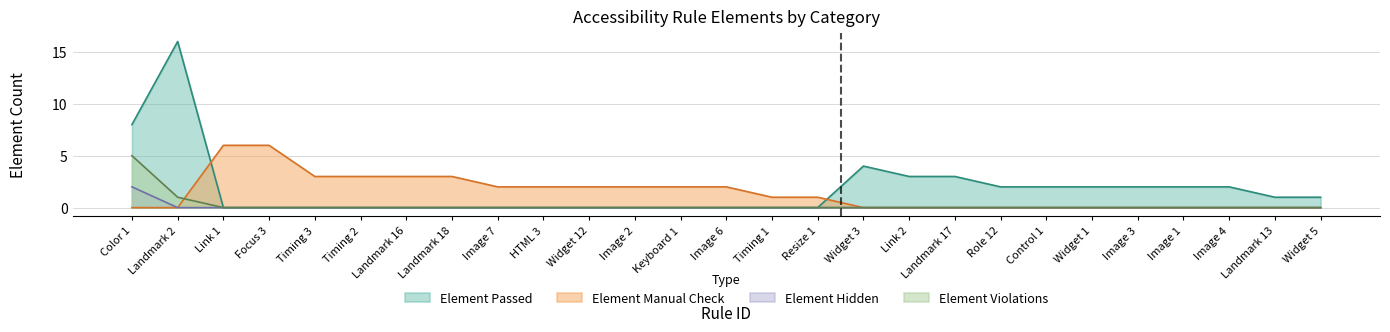

Reading left to right, transcribe all the data shown in this chart.

Element Passed: Color 1=8	Landmark 2=16	Link 1=0	Focus 3=0	Timing 3=0	Timing 2=0	Landmark 16=0	Landmark 18=0	Image 7=0	HTML 3=0	Widget 12=0	Image 2=0	Keyboard 1=0	Image 6=0	Timing 1=0	Resize 1=0	Widget 3=4	Link 2=3	Landmark 17=3	Role 12=2	Control 1=2	Widget 1=2	Image 3=2	Image 1=2	Image 4=2	Landmark 13=1	Widget 5=1
Element Manual Check: Color 1=0	Landmark 2=0	Link 1=6	Focus 3=6	Timing 3=3	Timing 2=3	Landmark 16=3	Landmark 18=3	Image 7=2	HTML 3=2	Widget 12=2	Image 2=2	Keyboard 1=2	Image 6=2	Timing 1=1	Resize 1=1	Widget 3=0	Link 2=0	Landmark 17=0	Role 12=0	Control 1=0	Widget 1=0	Image 3=0	Image 1=0	Image 4=0	Landmark 13=0	Widget 5=0
Element Hidden: Color 1=2	Landmark 2=0	Link 1=0	Focus 3=0	Timing 3=0	Timing 2=0	Landmark 16=0	Landmark 18=0	Image 7=0	HTML 3=0	Widget 12=0	Image 2=0	Keyboard 1=0	Image 6=0	Timing 1=0	Resize 1=0	Widget 3=0	Link 2=0	Landmark 17=0	Role 12=0	Control 1=0	Widget 1=0	Image 3=0	Image 1=0	Image 4=0	Landmark 13=0	Widget 5=0
Element Violations: Color 1=5	Landmark 2=1	Link 1=0	Focus 3=0	Timing 3=0	Timing 2=0	Landmark 16=0	Landmark 18=0	Image 7=0	HTML 3=0	Widget 12=0	Image 2=0	Keyboard 1=0	Image 6=0	Timing 1=0	Resize 1=0	Widget 3=0	Link 2=0	Landmark 17=0	Role 12=0	Control 1=0	Widget 1=0	Image 3=0	Image 1=0	Image 4=0	Landmark 13=0	Widget 5=0